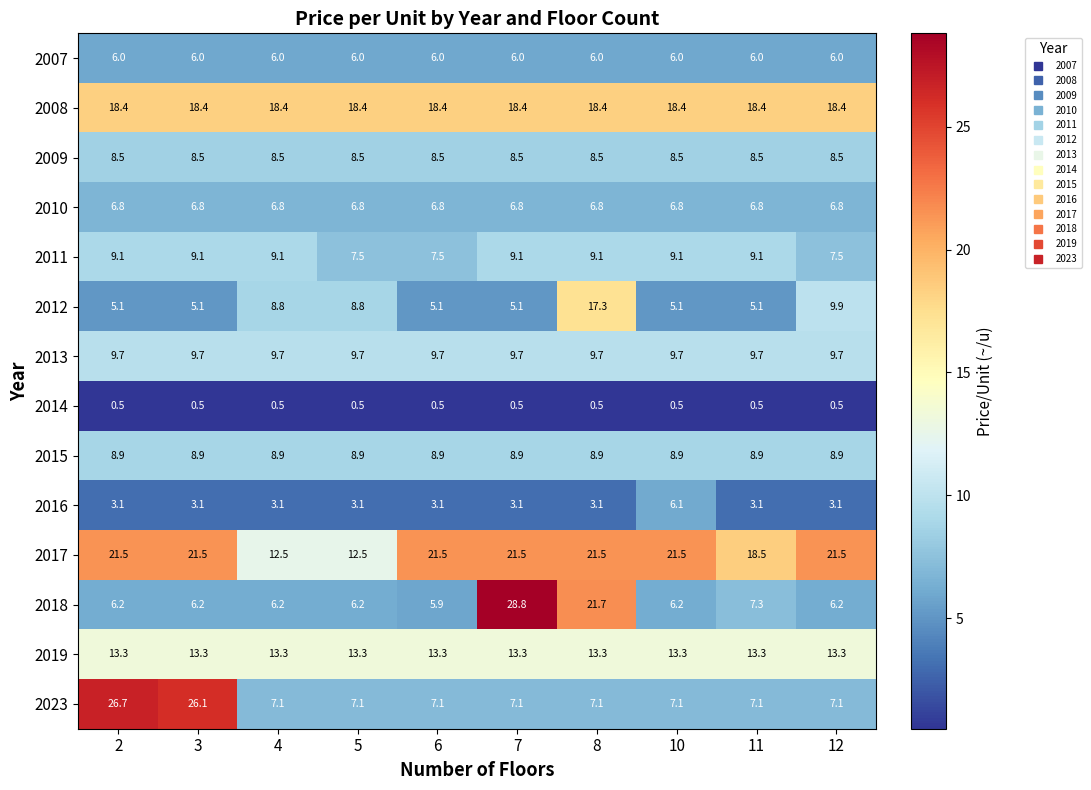

What is the sum of the 2023 values at 8 and 12?

14.2